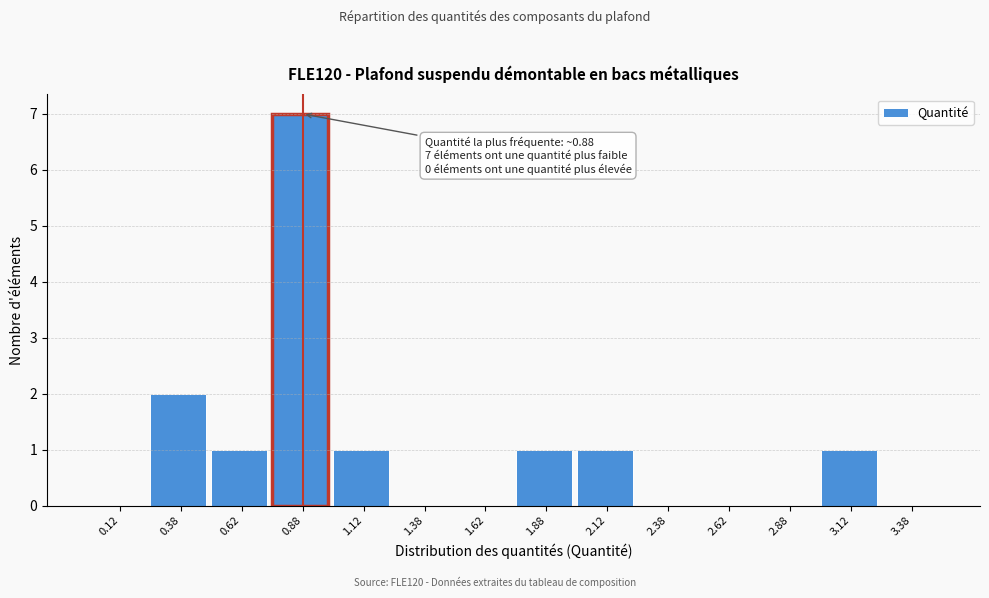

Which range on the x-axis has the tallest bar?

0.75 to 1.00